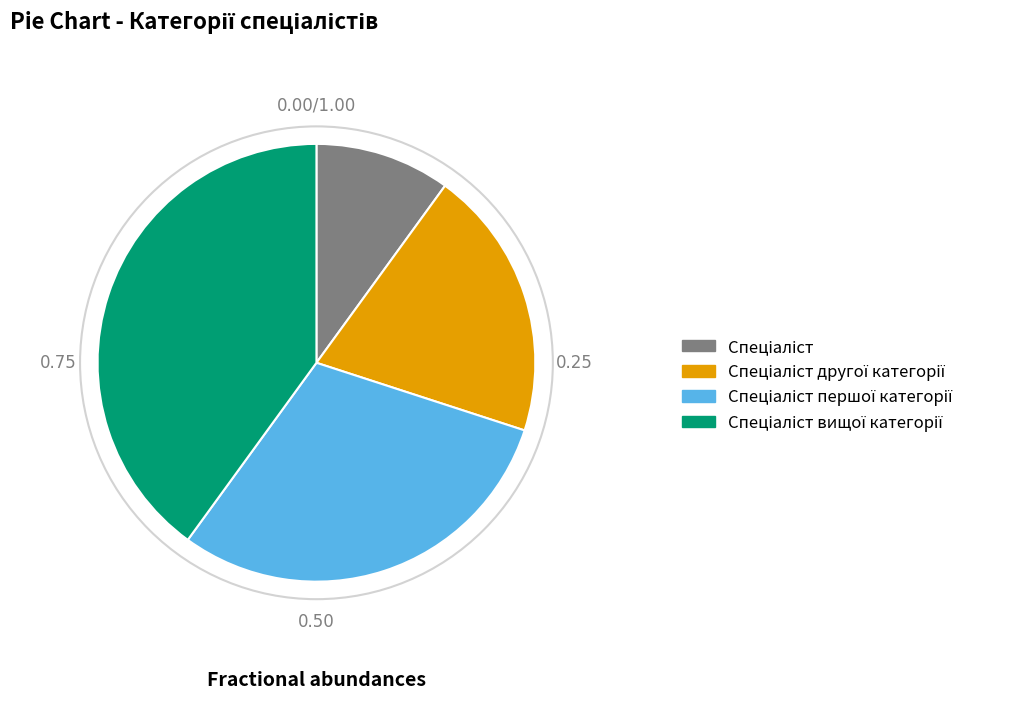

Is there any slice that represents more than half of the pie?

No